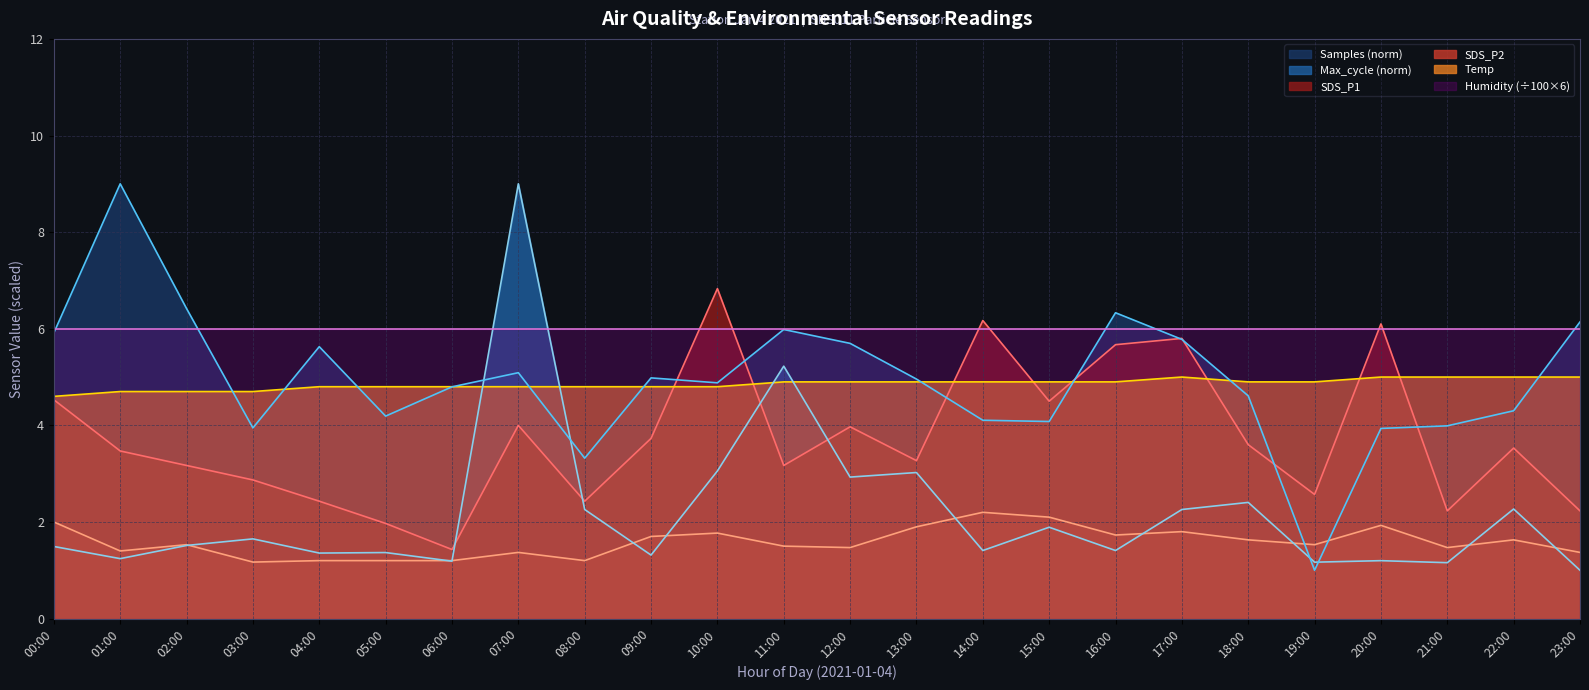

At which label does Samples_scaled reach its peak?

01:00